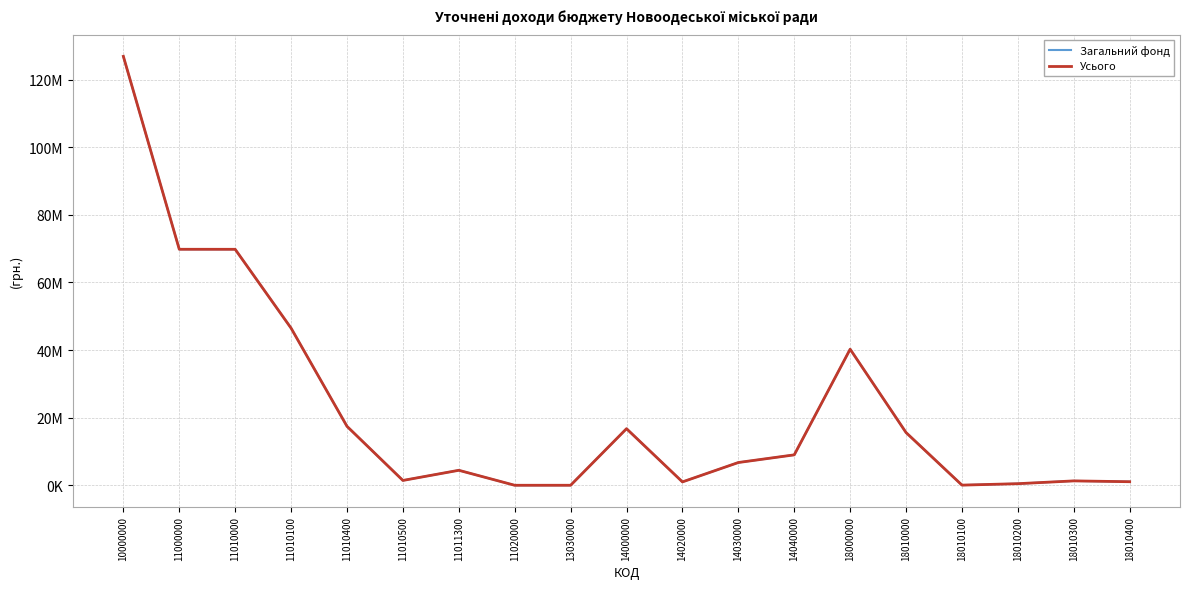

Is this an area chart (filled region under the line)?

No